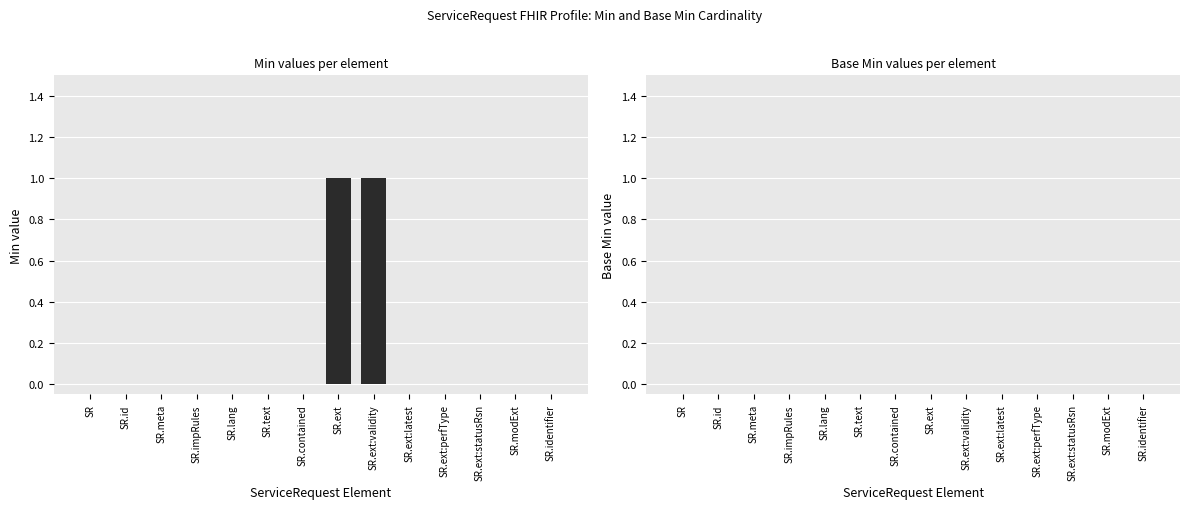

Which has a higher value, SR or SR.ext:validity?

SR.ext:validity